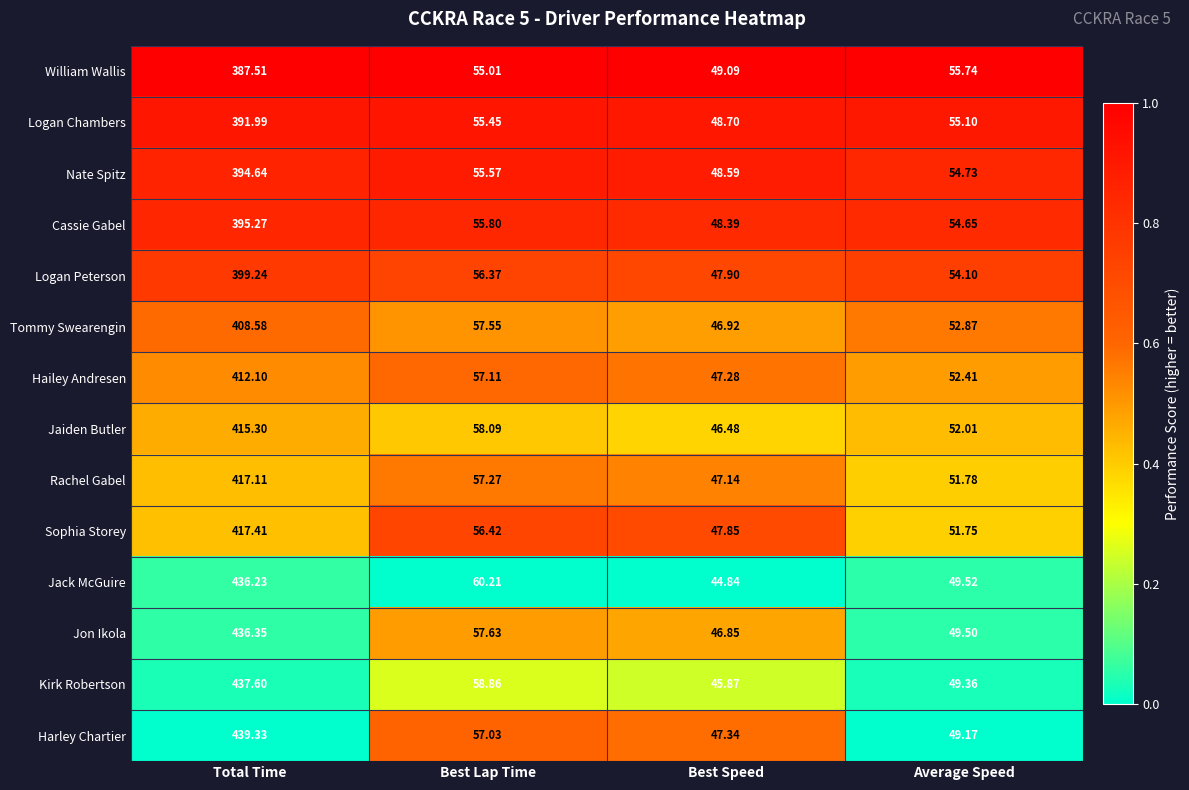

Which series changed the most between Total Time and Best Lap Time?

Harley Chartier